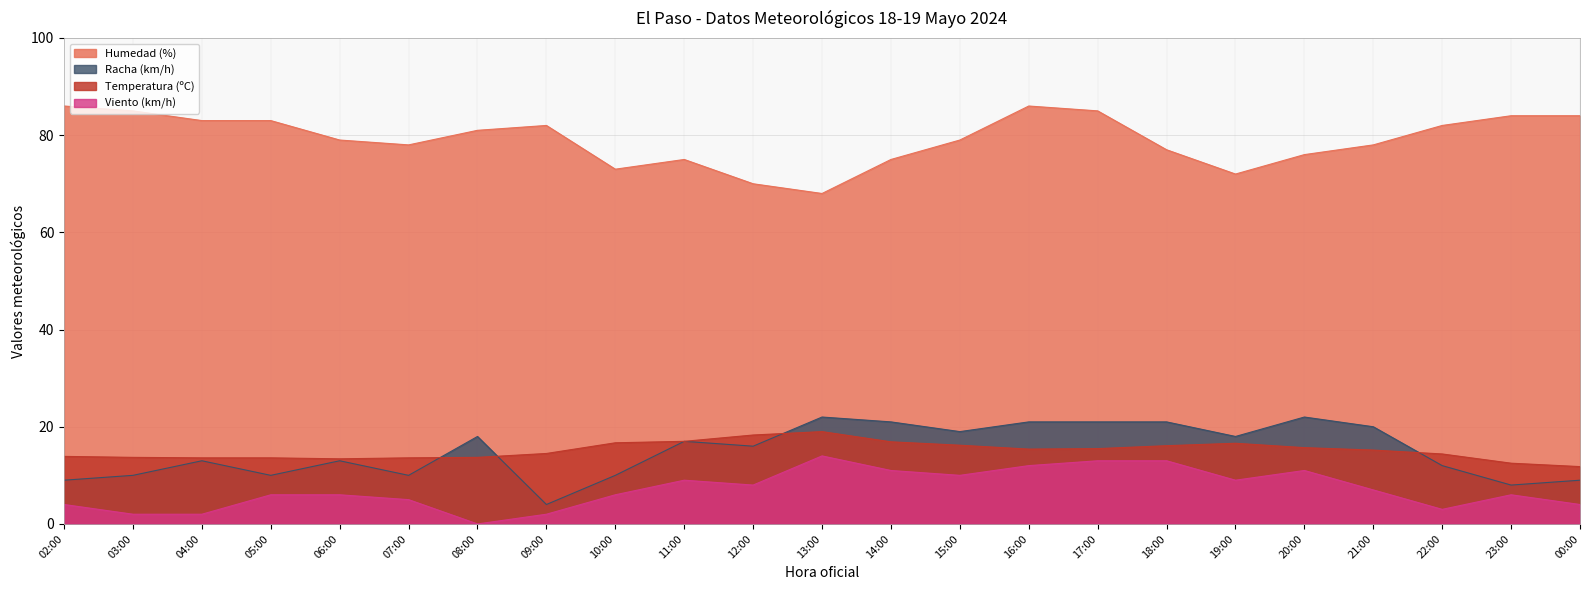

What is the sum of the Viento values at 15:00 and 11:00?

19.0